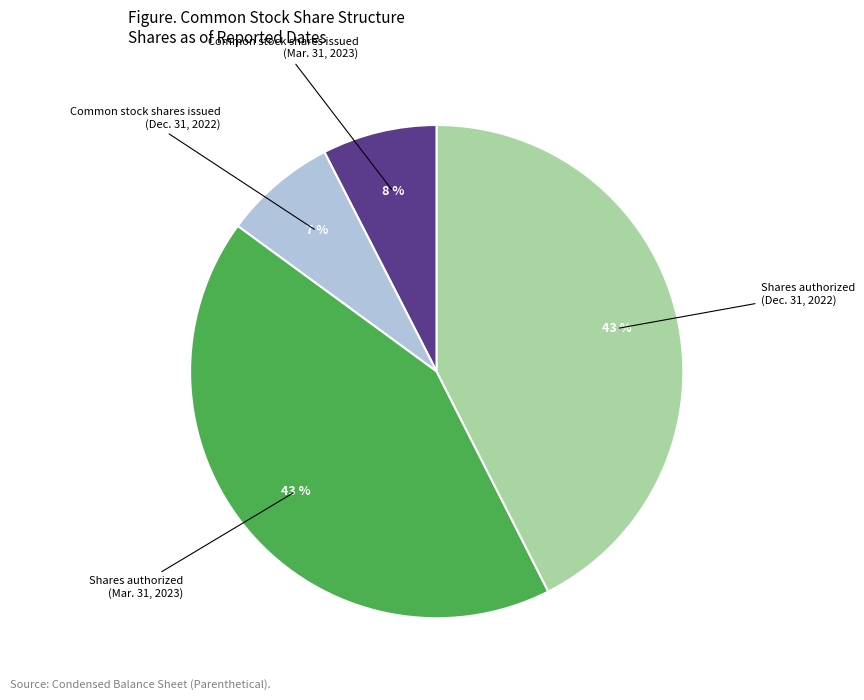

Is it true that Common stock shares issued (Dec. 31, 2022) is 7% of the pie?

True